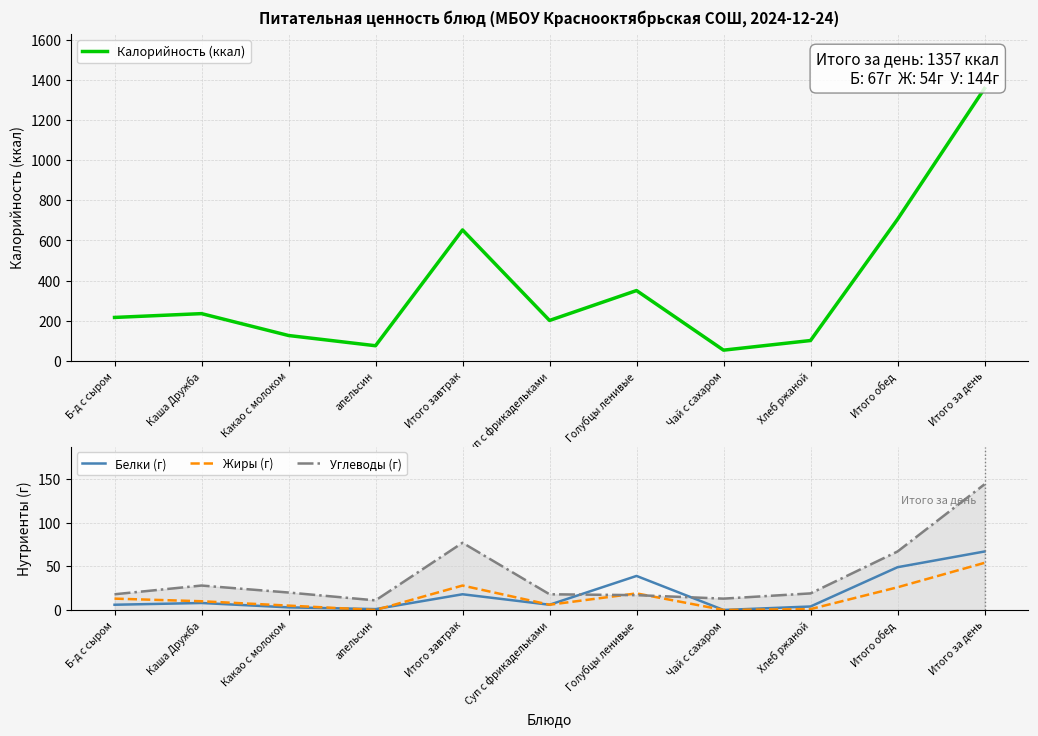

Reading left to right, list all the values displayed in this chart.

Калорийность (ккал): 216	235	126	75	652	201	350	53	101	705	1357
Белки (г): 6	8	3	1	18	6	39	0	4	49	67
Жиры (г): 13	10	5	0	28	6	19	0	1	26	54
Углеводы (г): 18	28	20	11	77	18	17	13	19	67	144